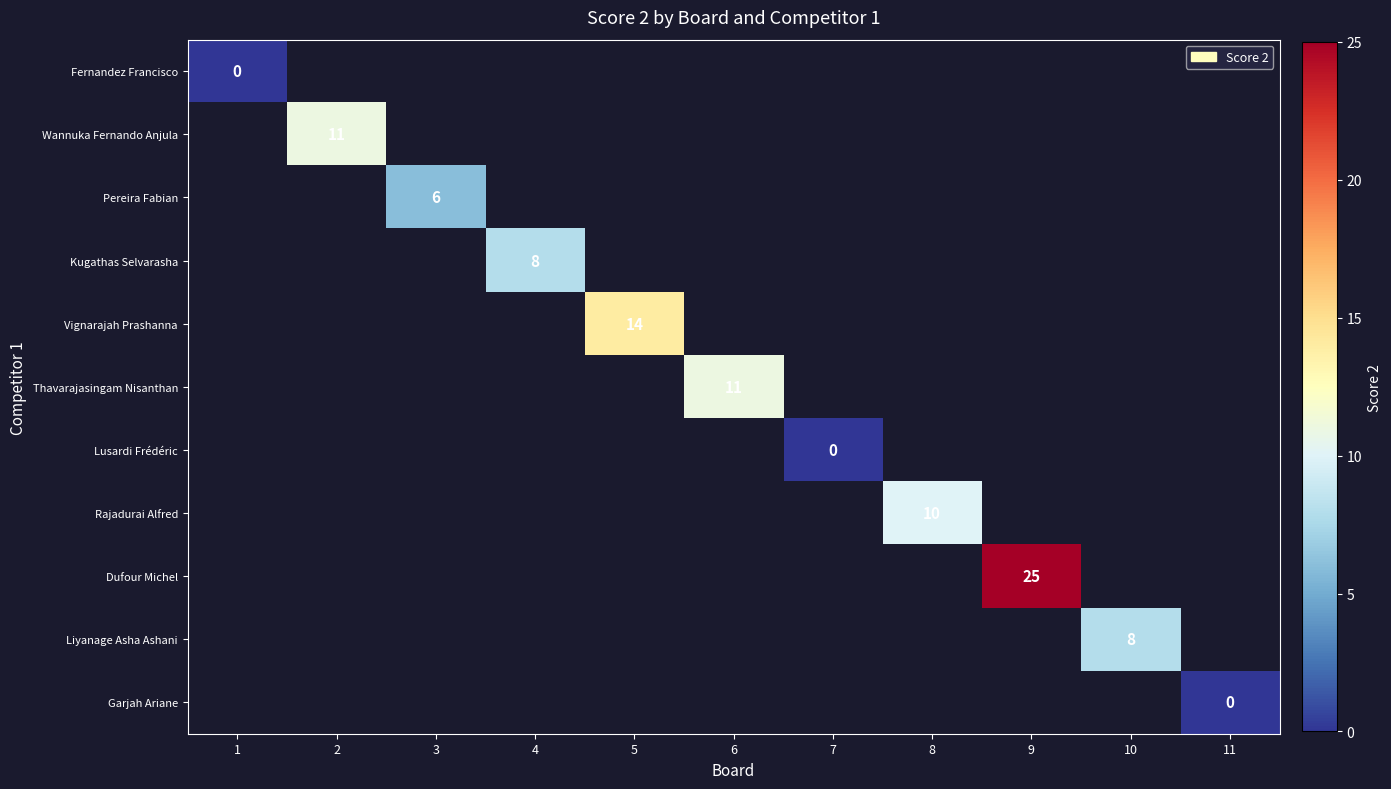

How many series are shown in this chart?

11